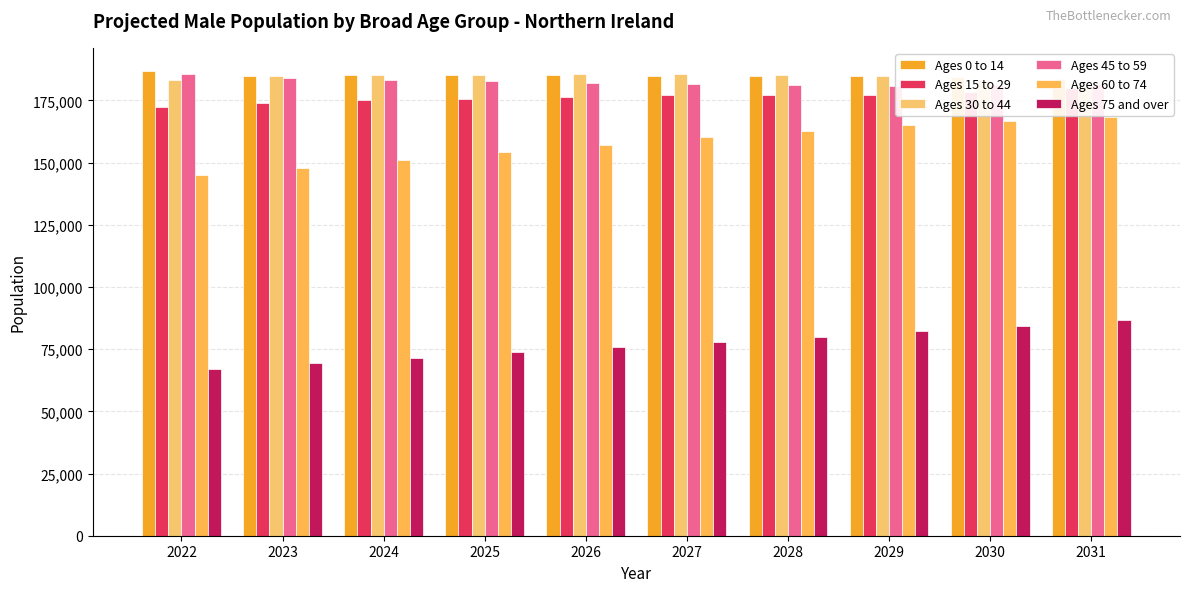

True or false: Ages 60 to 74 has a value of 88111 at 2023.

False